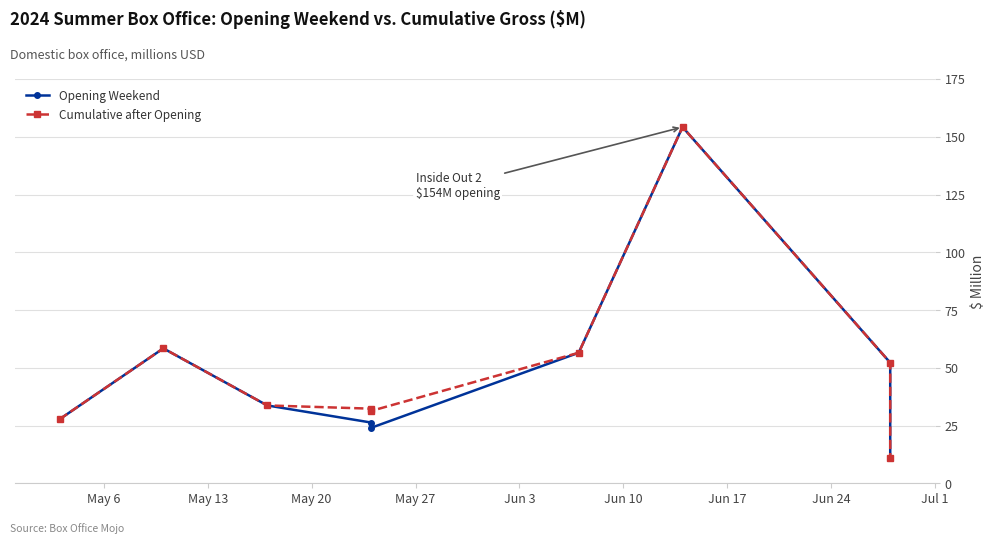

Which label corresponds to the largest value in the chart?

Jun 17